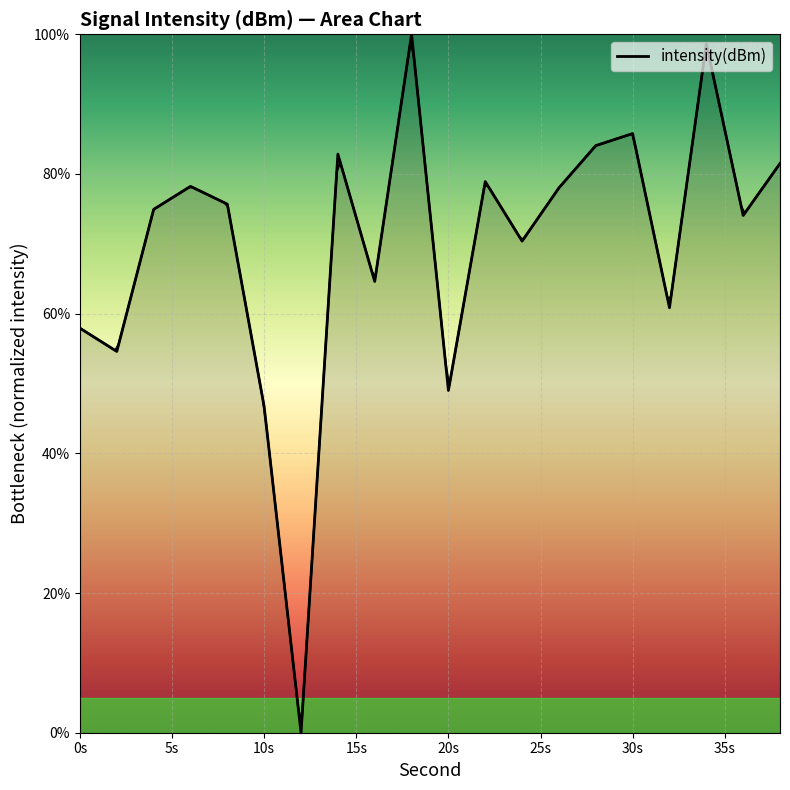

What is the greatest value displayed?

100.0